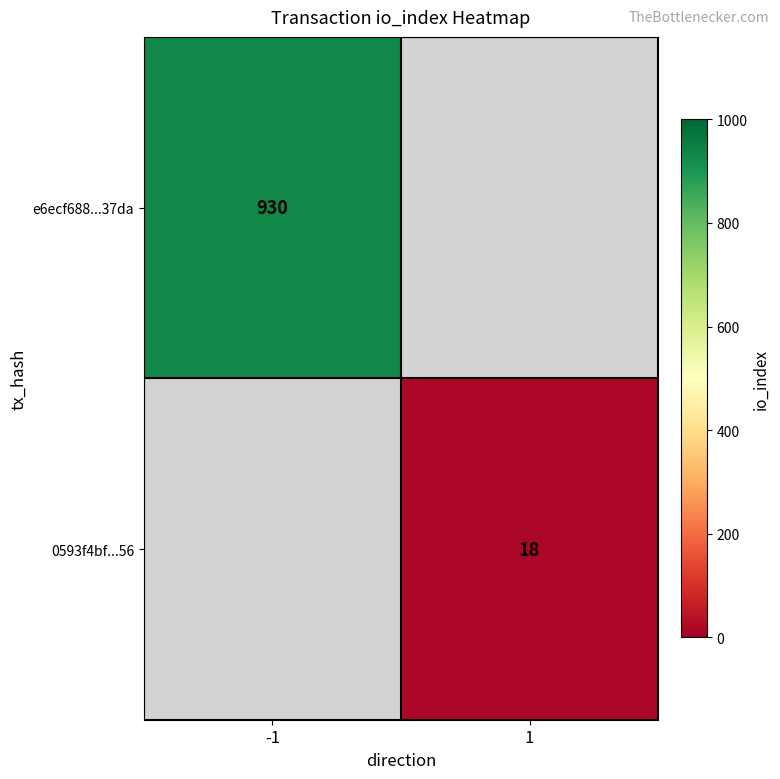

The value of e6ecf688...37da at -1 is 930. True or false?

True